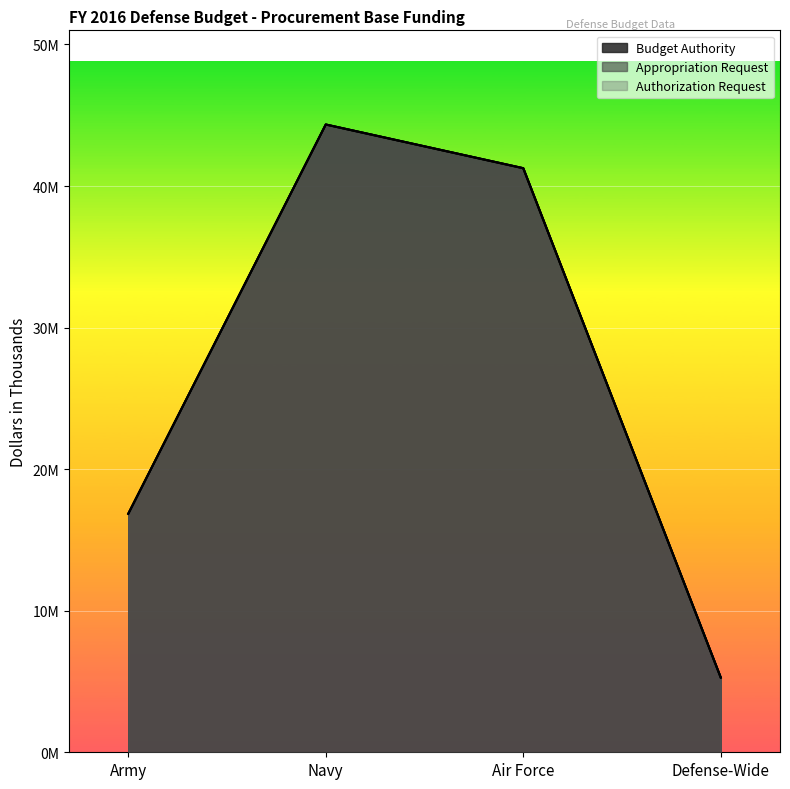

True or false: Appropriation Request and Authorization Request cross at least once.

False